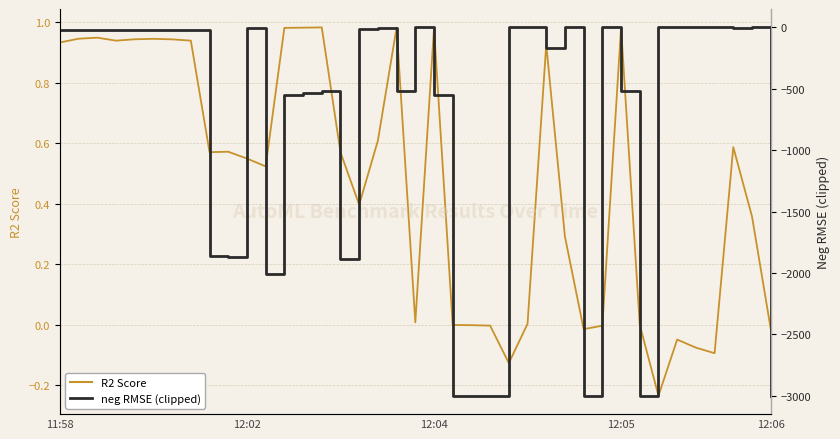

True or false: neg_rmse has a value of -22.0 at 12:05.

True